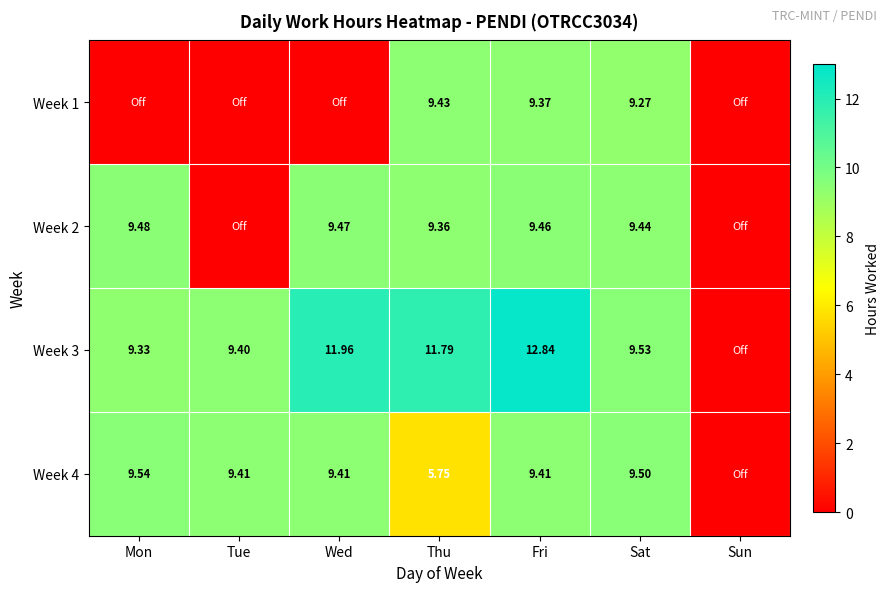

Rank the series by their maximum value, from highest to lowest.

Week 3, Week 4, Week 2, Week 1